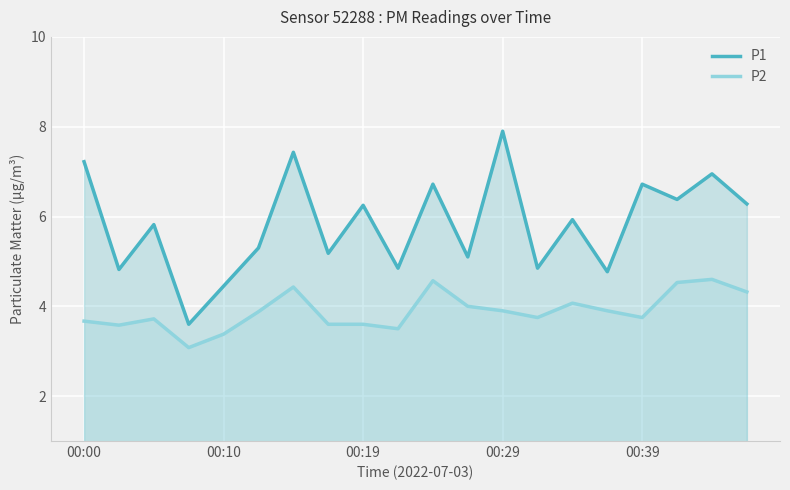

What is the total value across all series at 00:29?

11.8